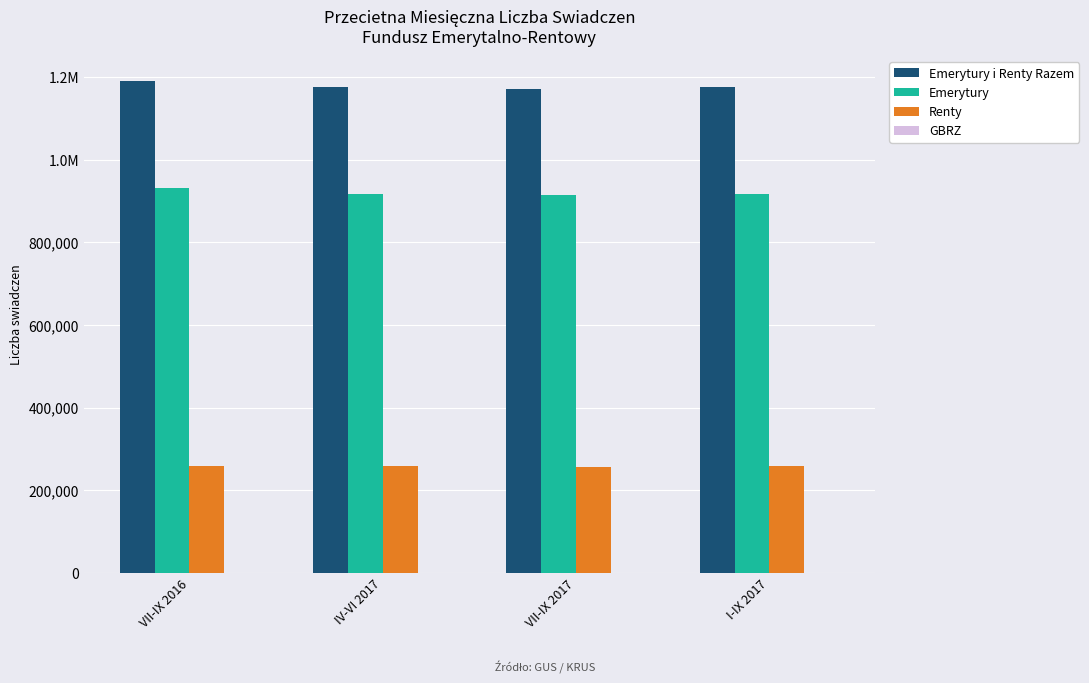

Rank the series by their average value, from highest to lowest.

Emerytury i Renty Razem, Emerytury, Renty, GBRZ